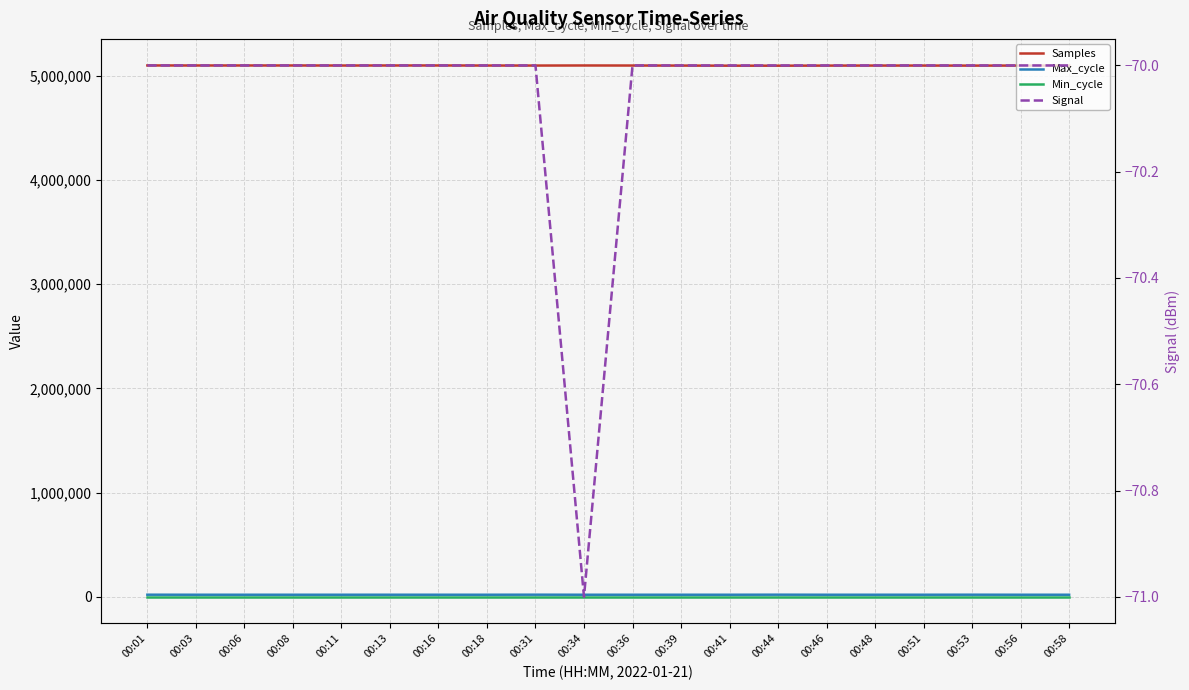

At how many categories does at least one series exceed 2643690?

20